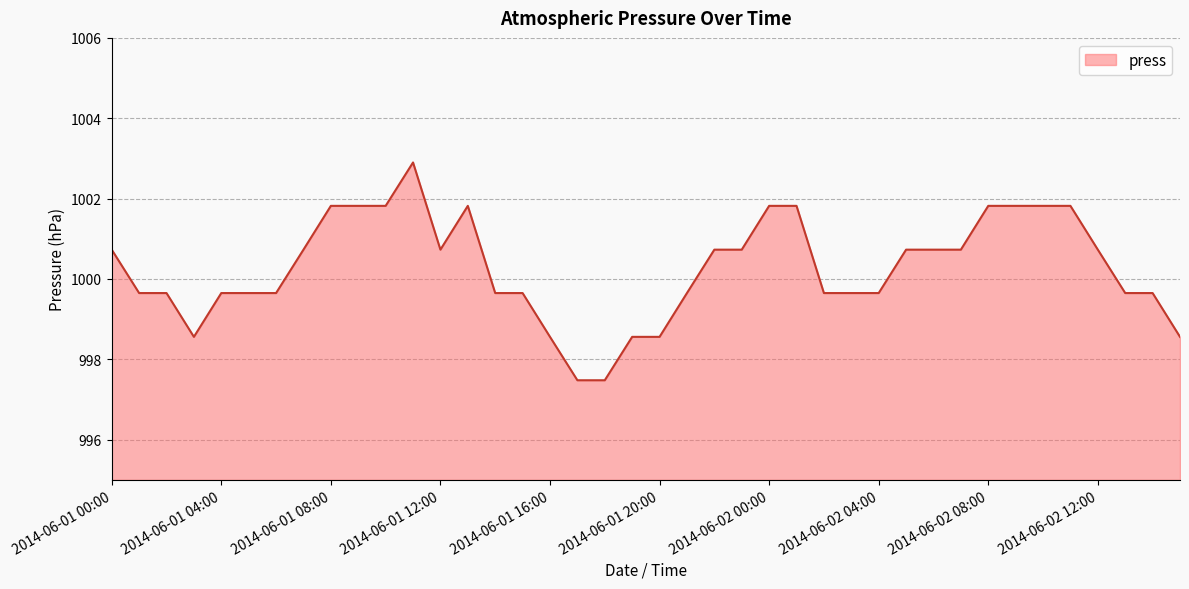

What is the difference between the maximum and minimum values?

5.4